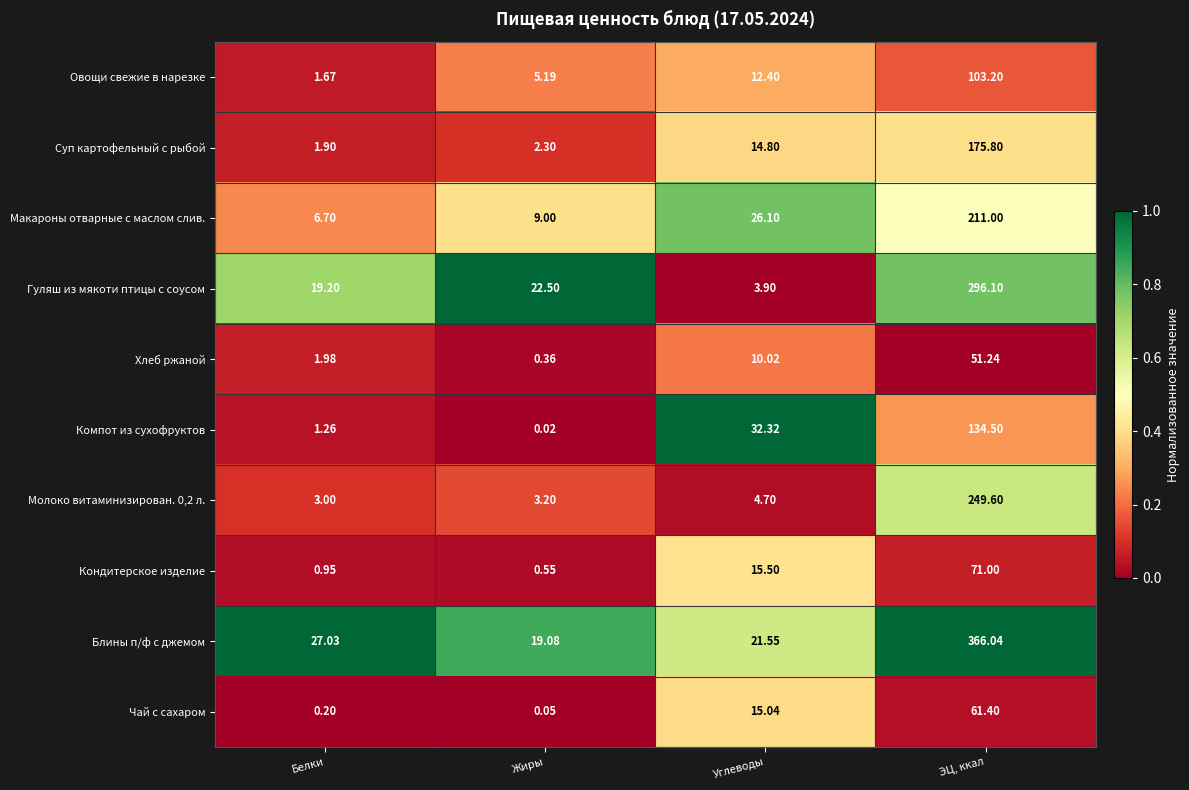

Where is Овощи свежие в нарезке nearest to the value 52?

Углеводы